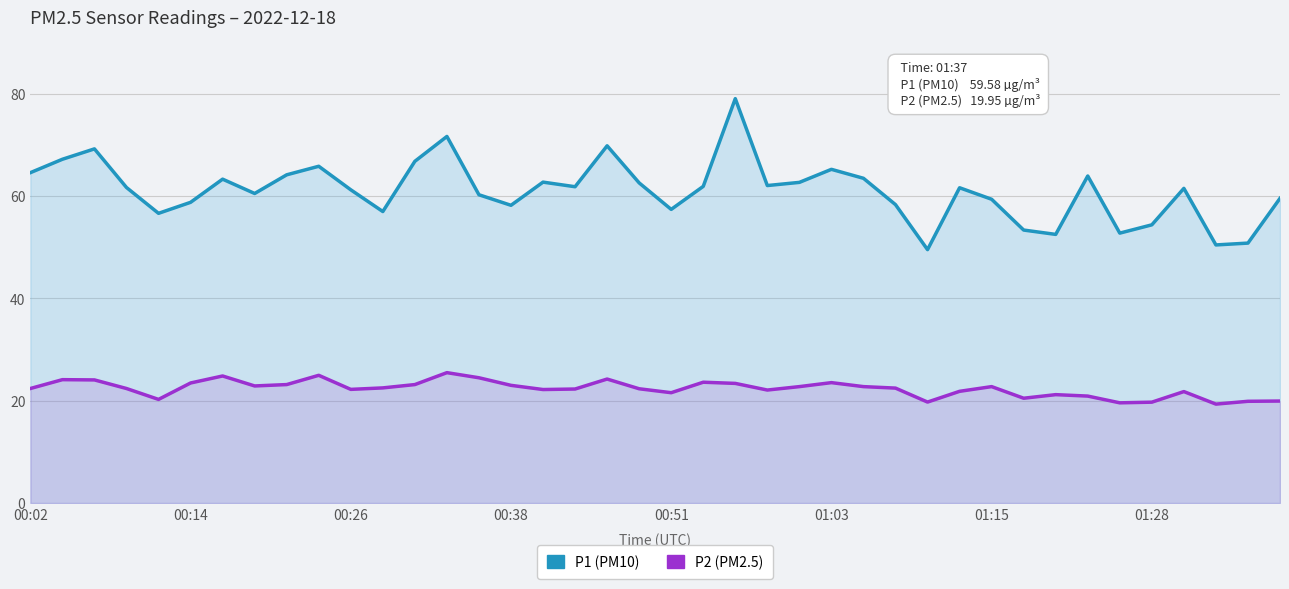

True or false: P1 (PM10) and P2 (PM2.5) cross at least once.

False